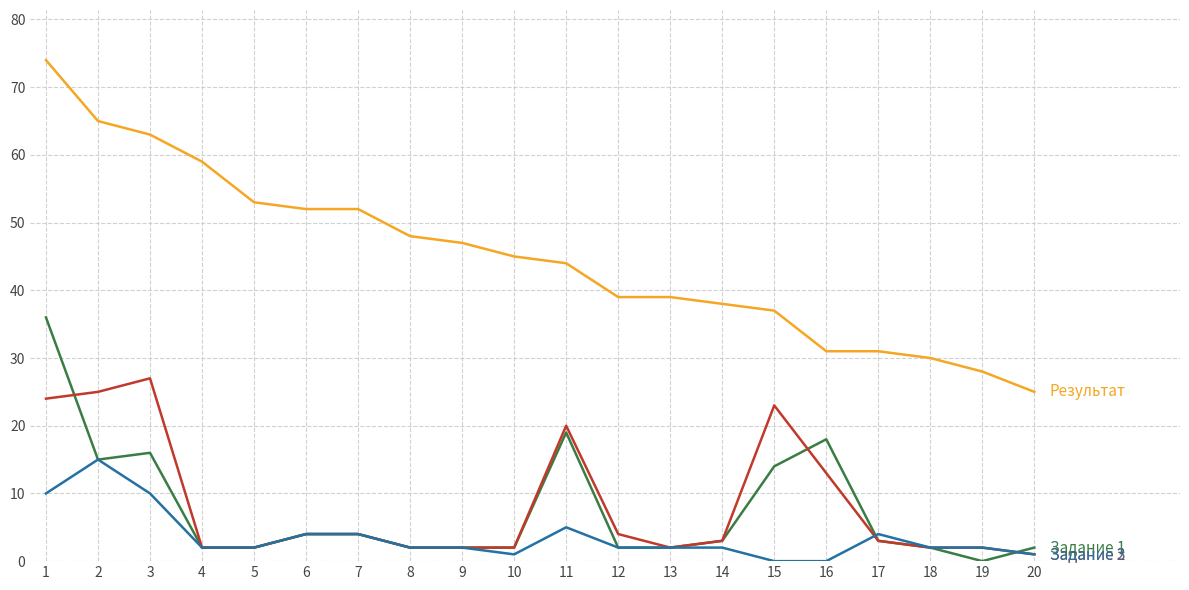

Reading right to left, extract all data points from this chart.

Результат: 25	28	30	31	31	37	38	39	39	44	45	47	48	52	52	53	59	63	65	74
Задание 1: 2	0	2	3	18	14	3	2	2	19	2	2	2	4	4	2	2	16	15	36
Задание 2: 1	2	2	3	13	23	3	2	4	20	2	2	2	4	4	2	2	27	25	24
Задание 3: 1	2	2	4	0	0	2	2	2	5	1	2	2	4	4	2	2	10	15	10